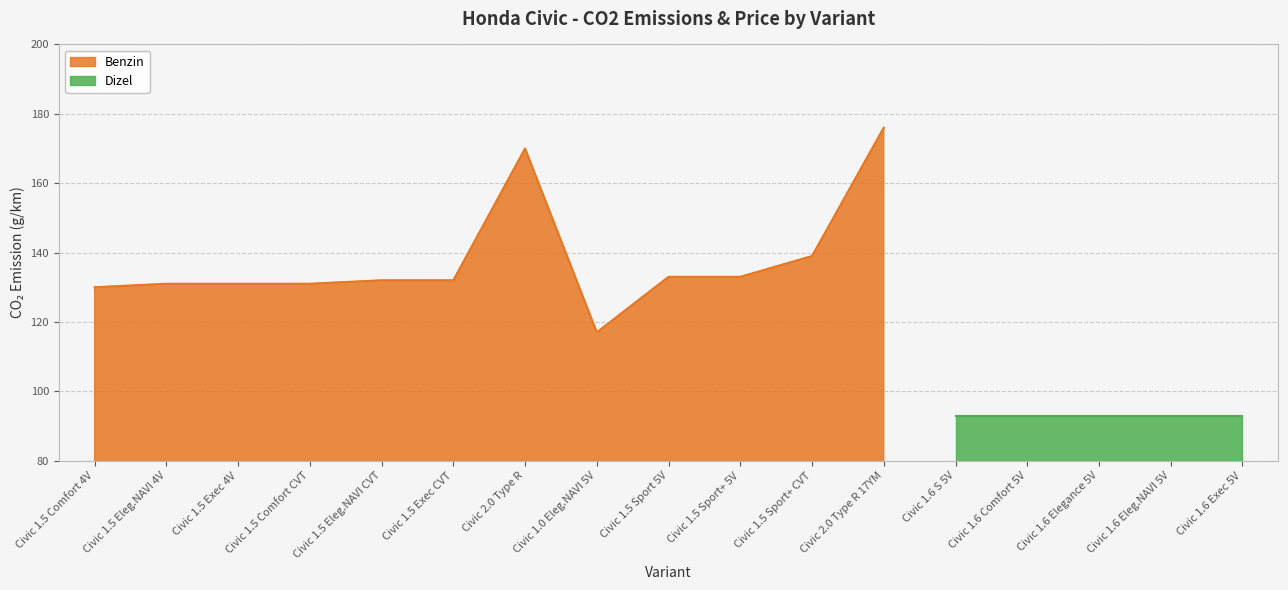

At which label is the value closest to 146?

Civic 1.5 Sport+ CVT